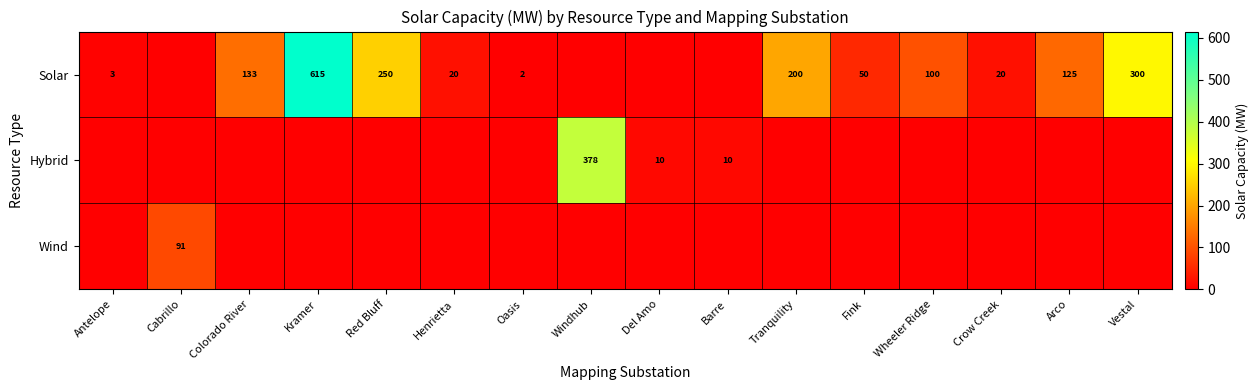

What is the sum of the Solar values at Vestal and Henrietta?

320